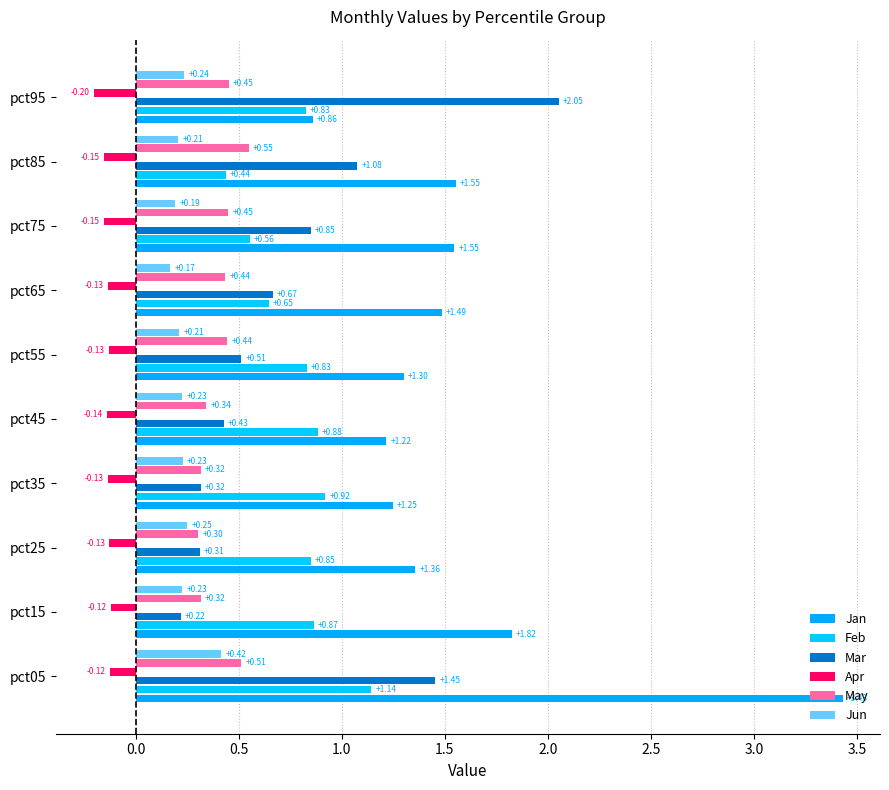

How many series are shown in this chart?

6